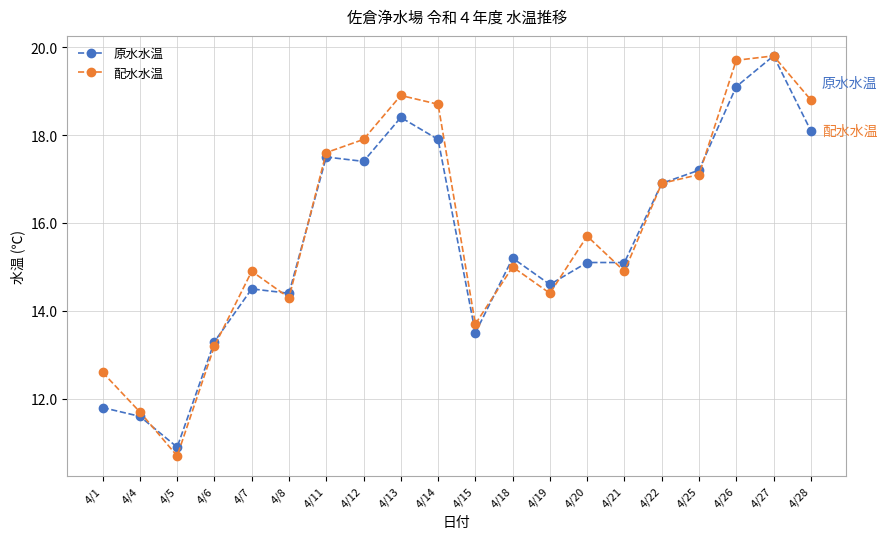

True or false: 原水水温 has a value of 8.0 at 4/13.

False